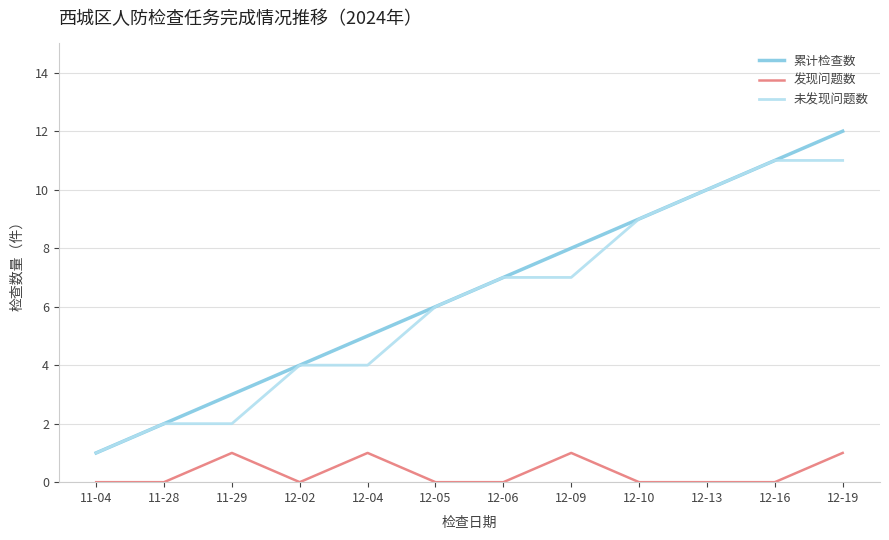

What is the difference between the 未发现问题数 values at 11-28 and 11-04?

1